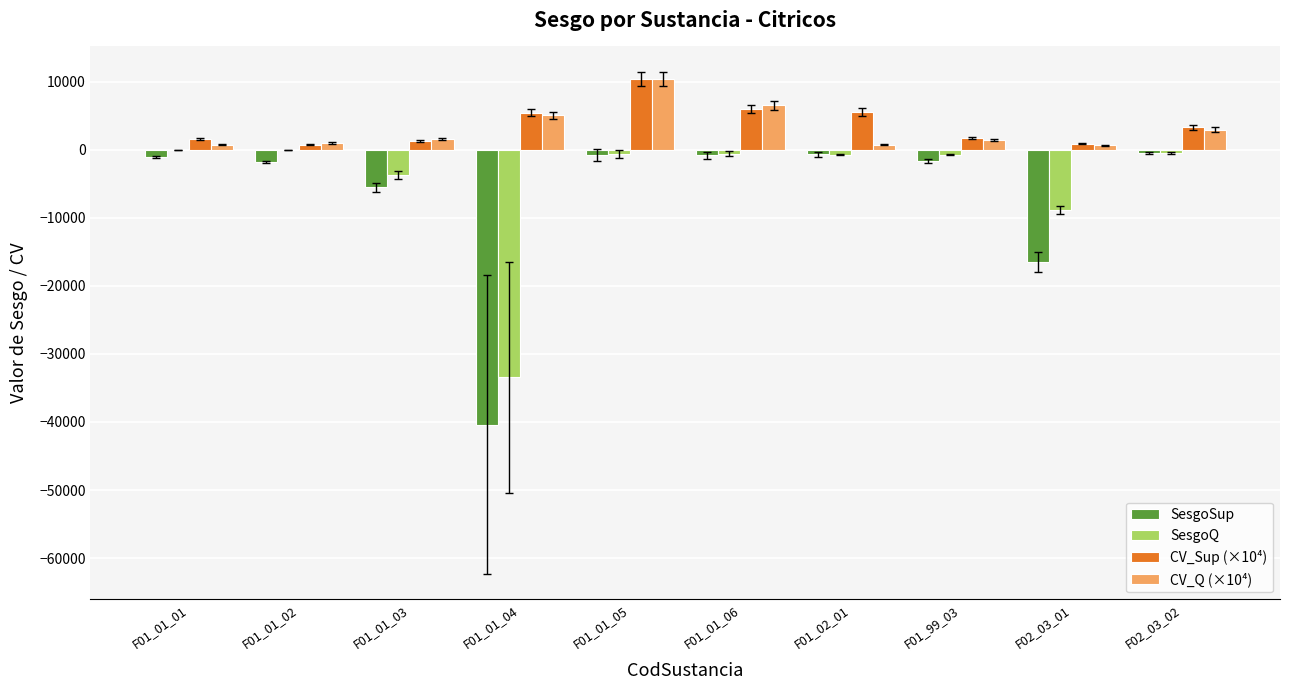

At which category is the sum across all series the highest?

F01_01_05